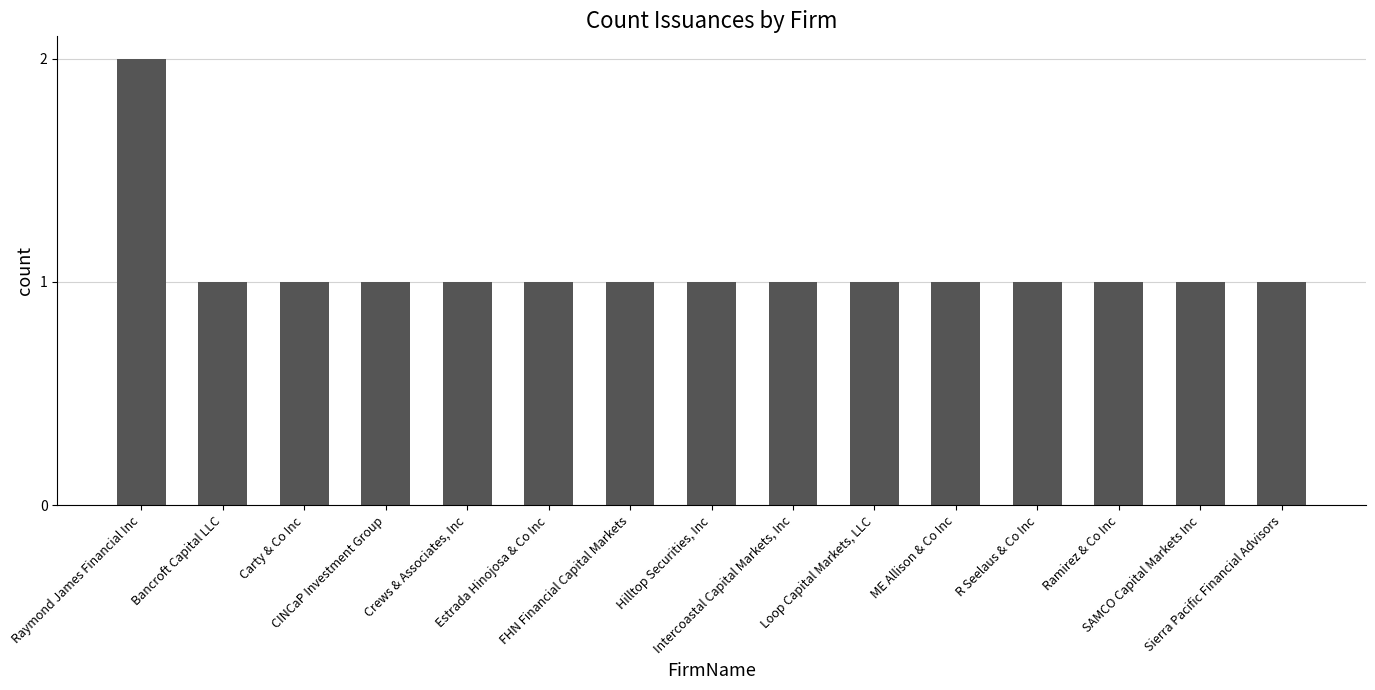

What is the sum of all values?

16